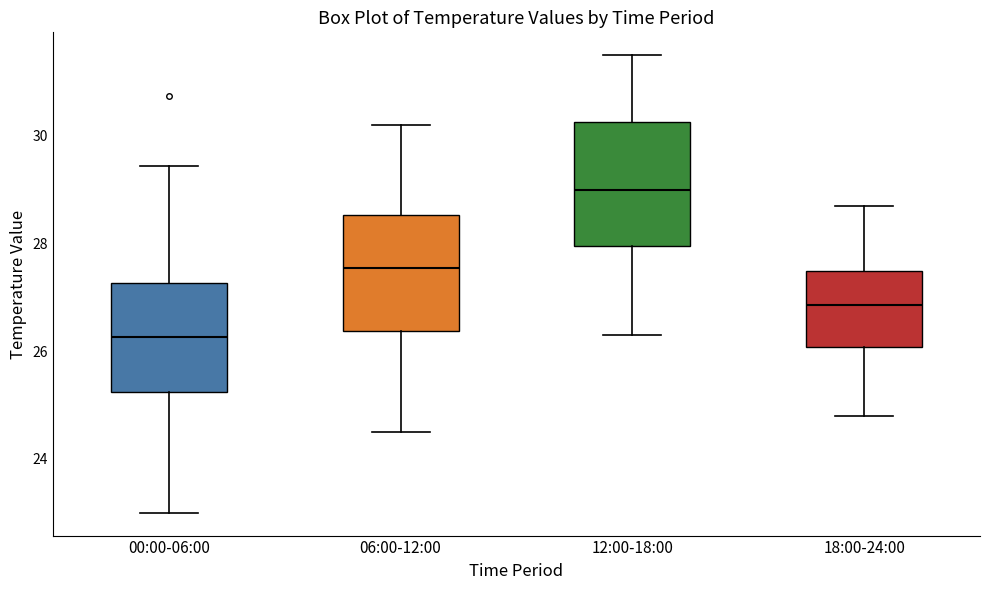

Reading left to right, read every box against the y-axis: the position of its median line, the range the box covers, and the ends of its whiskers. The values are not printed on the chart, so give them approximately, as read against the axis.

00:00-06:00: median 26.2, box 25.2 to 27.2, whiskers 23.0 to 29.4
06:00-12:00: median 27.6, box 26.4 to 28.6, whiskers 24.6 to 30.2
12:00-18:00: median 29.0, box 28.0 to 30.2, whiskers 26.4 to 31.6
18:00-24:00: median 26.8, box 26.0 to 27.6, whiskers 24.8 to 28.8